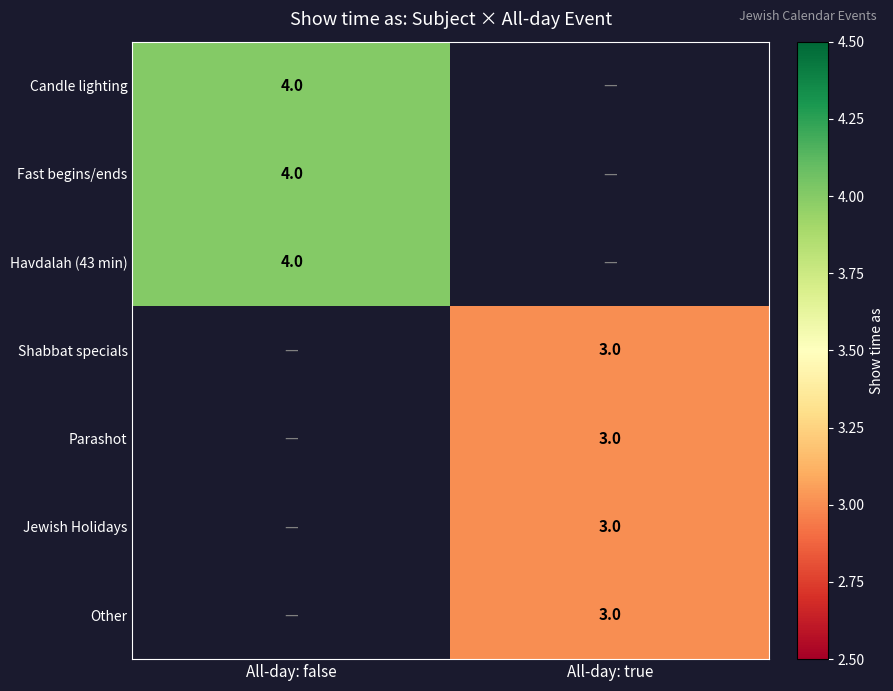

How many distinct data groups are displayed?

7